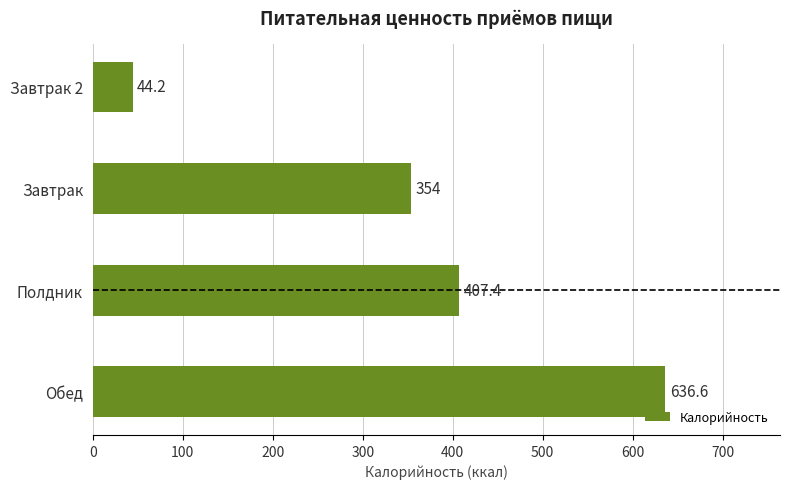

The value at Обед is 636.6. True or false?

True